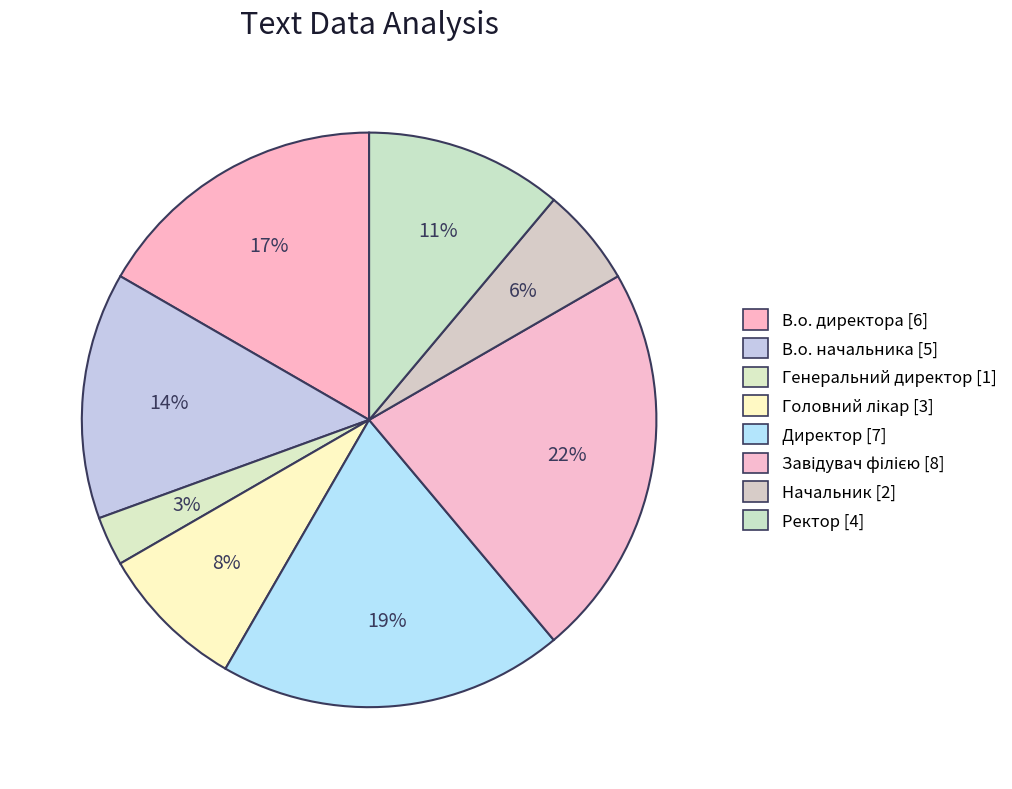

What percentage is NOT represented by Ректор?

88.9%